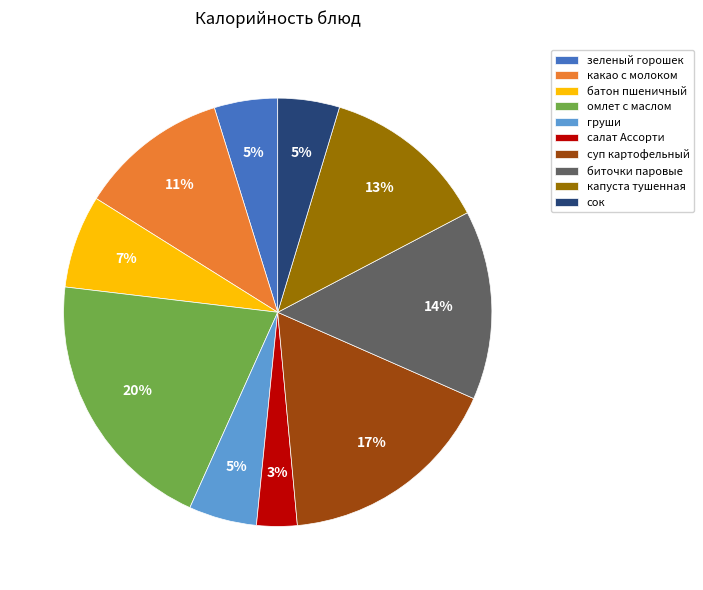

Is the sum of батон пшеничный and зеленый горошек greater than half?

No